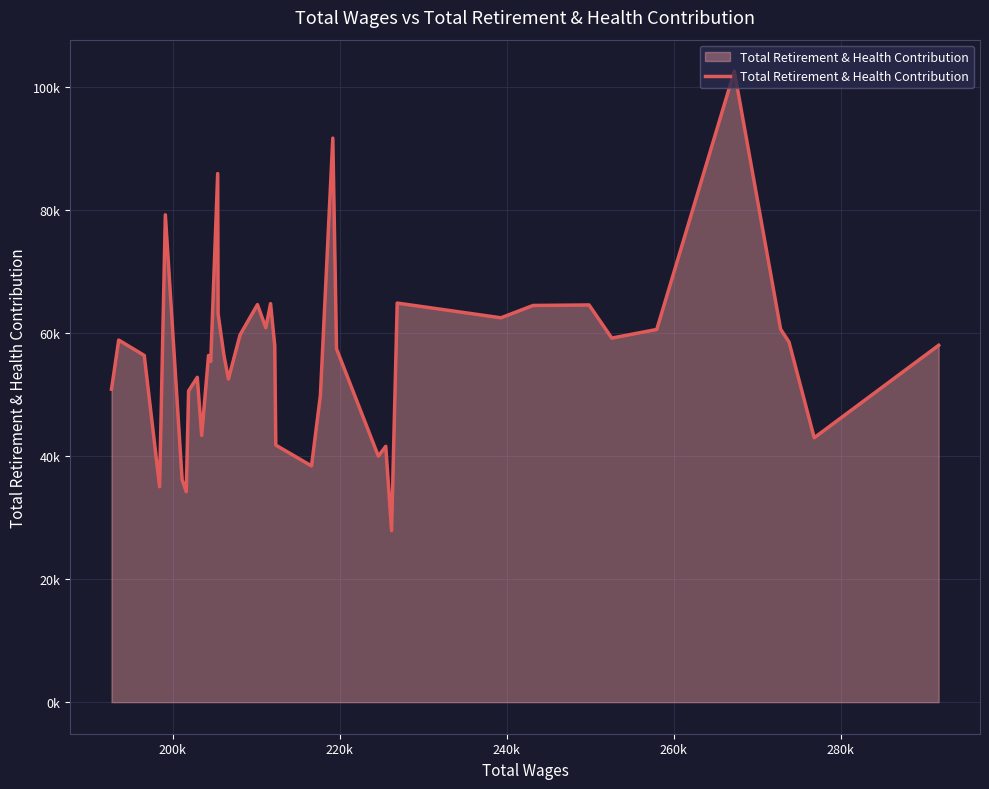

Does the chart display data point markers on the line(s)?

No